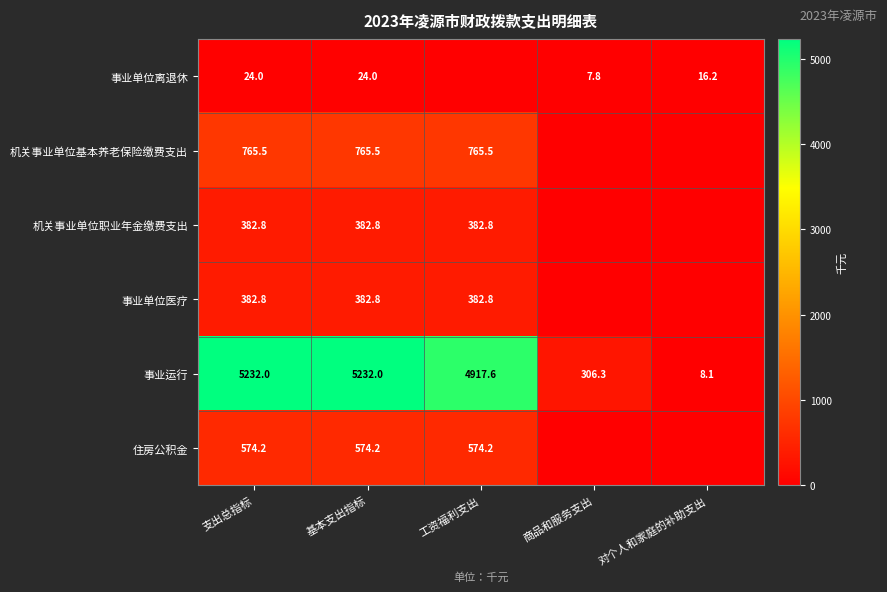

At which category is the sum across all series the highest?

支出总指标